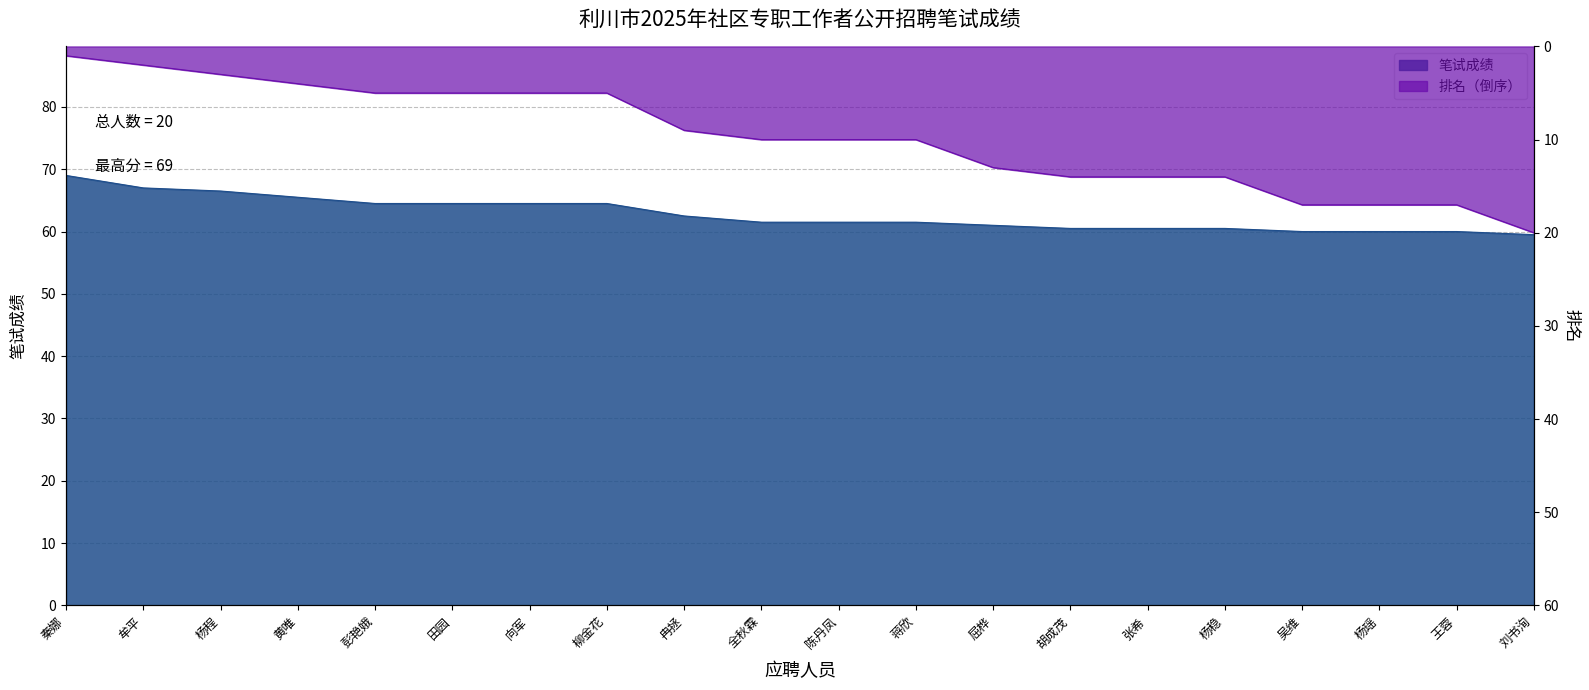

At which label does 笔试成绩 first exceed 61?

秦娜